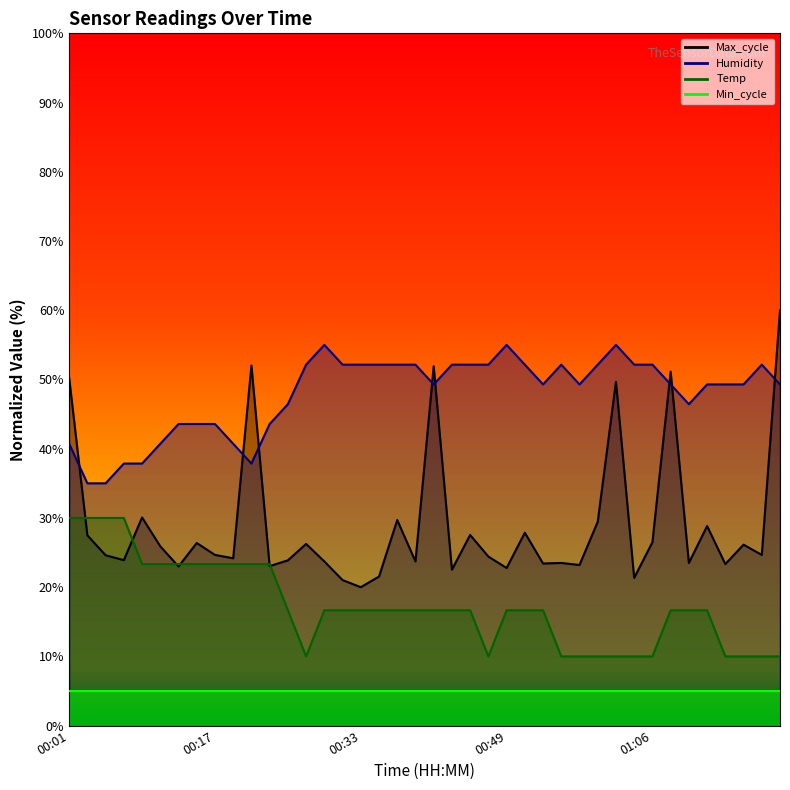

What is the sum of the Temp values at 00:23 and 01:18?

33.3